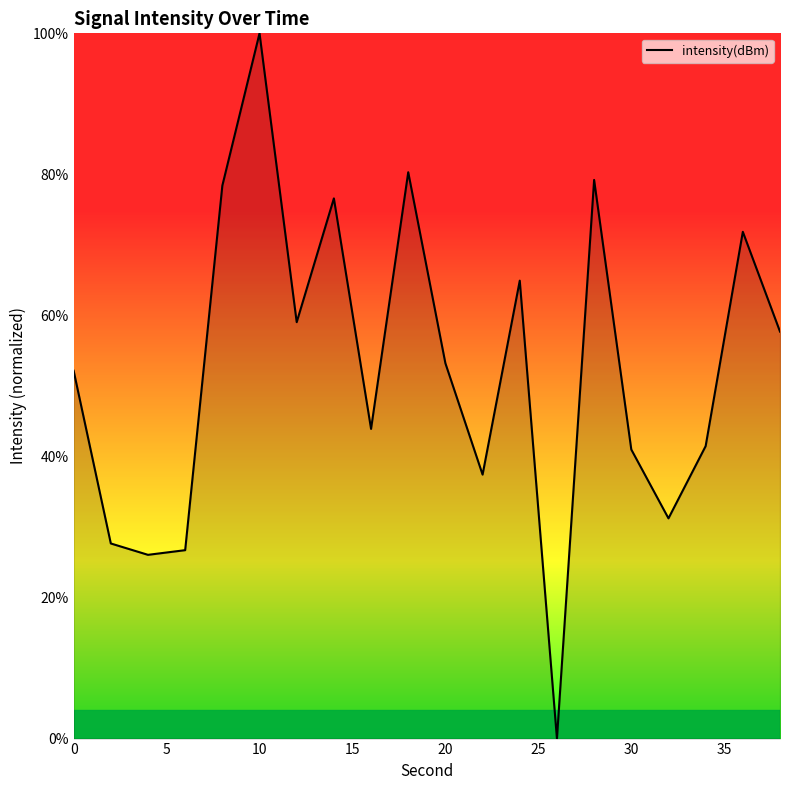

What is the maximum value shown in the chart?

100.0